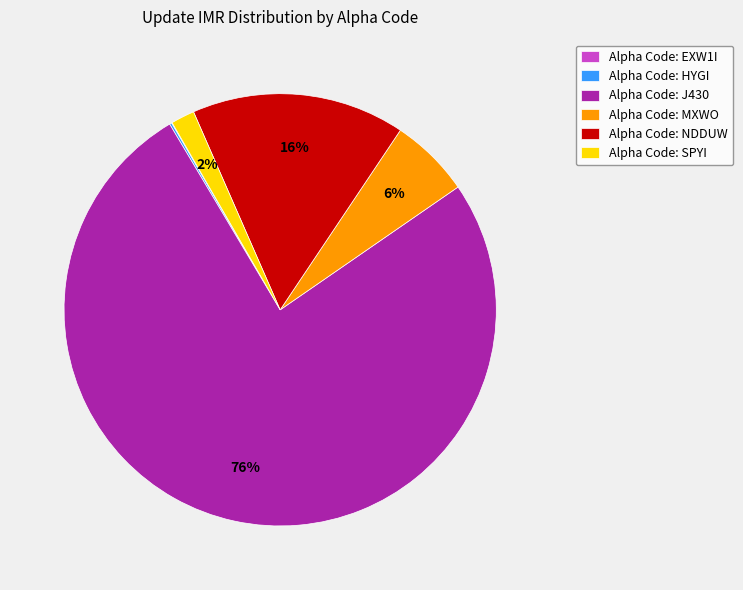

To the nearest percent, what is the combined percentage of Alpha Code: SPYI and Alpha Code: MXWO?

8%